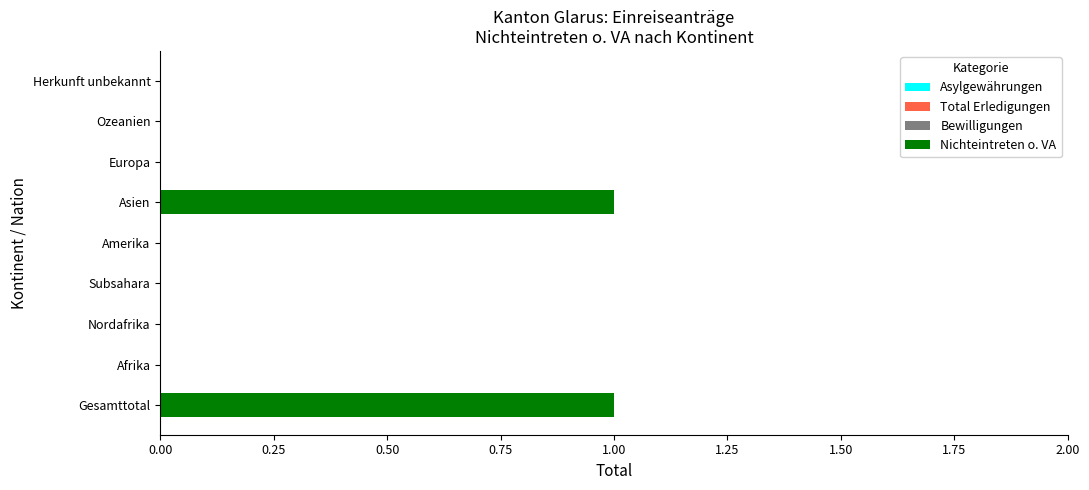

Is it true that the value at Gesamttotal is 1?

True